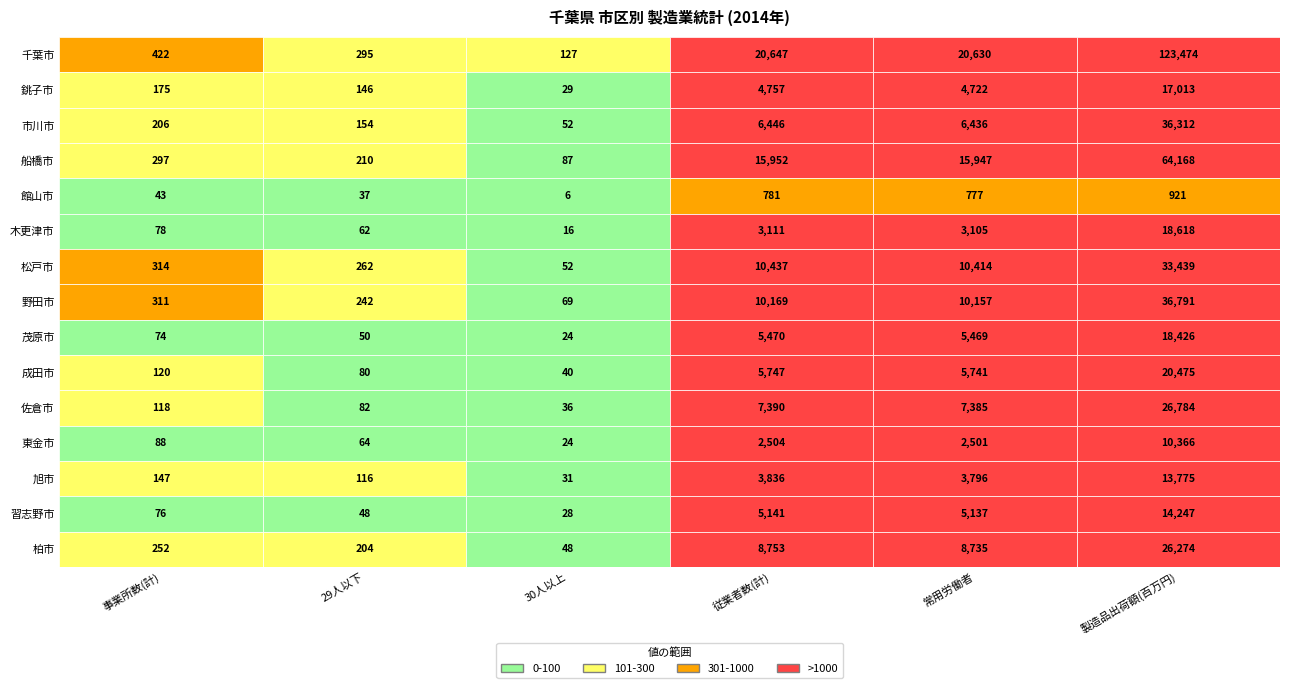

Which has a higher value, 0 or 4?

4